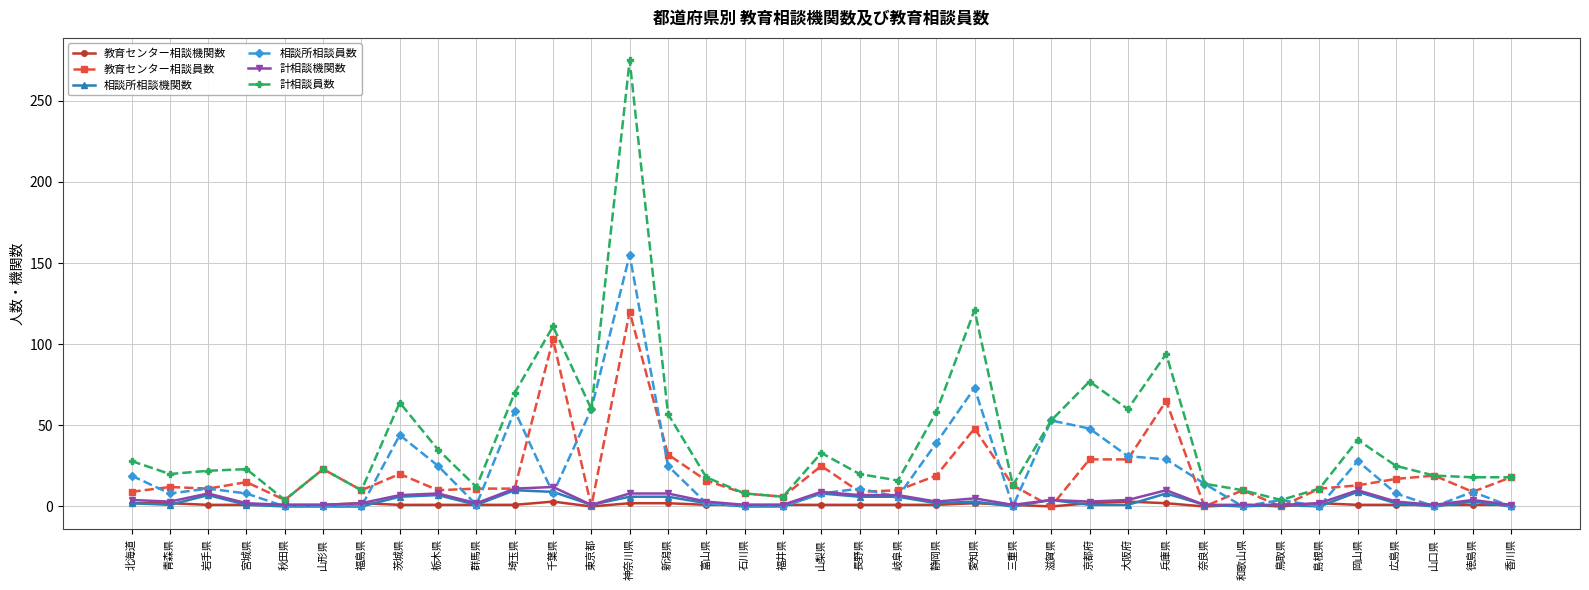

How many distinct data groups are displayed?

6